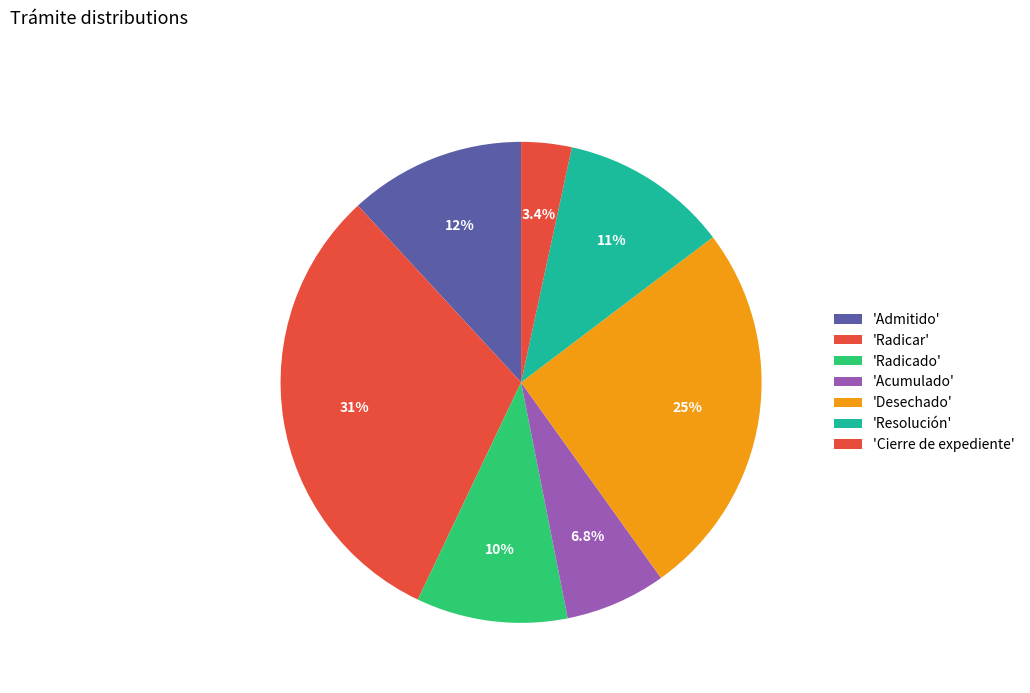

Count the number of slices in the pie.

7